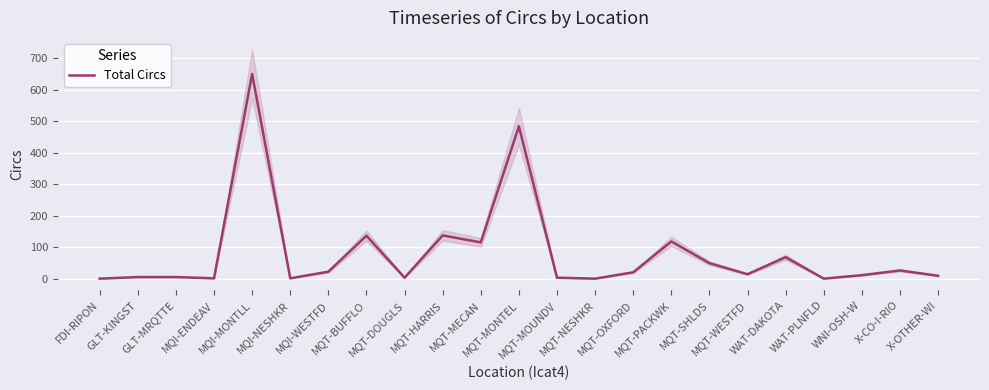

The value at X-CO-I-RIO is 27. True or false?

True